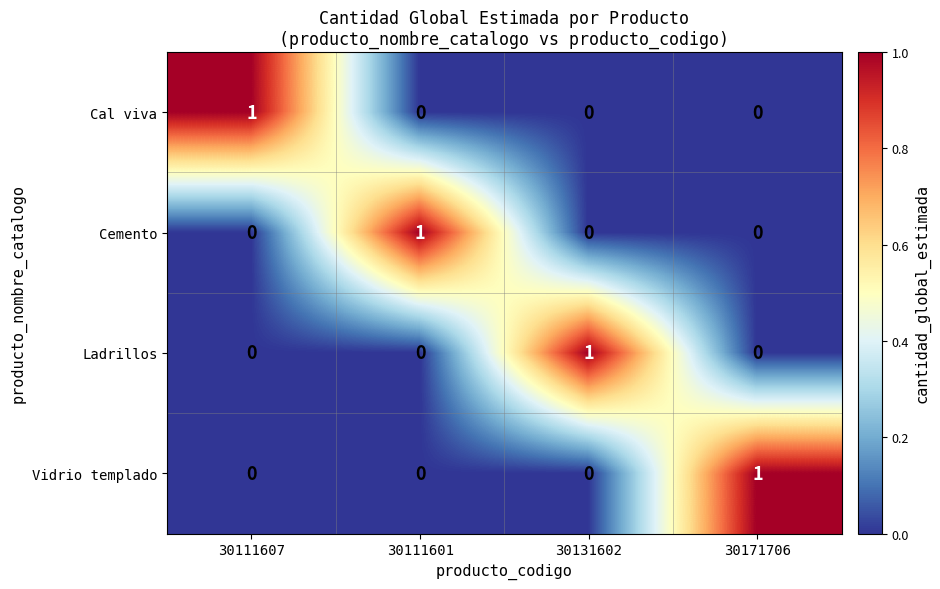

Is it true that Cal viva equals 0 at 30171706?

True